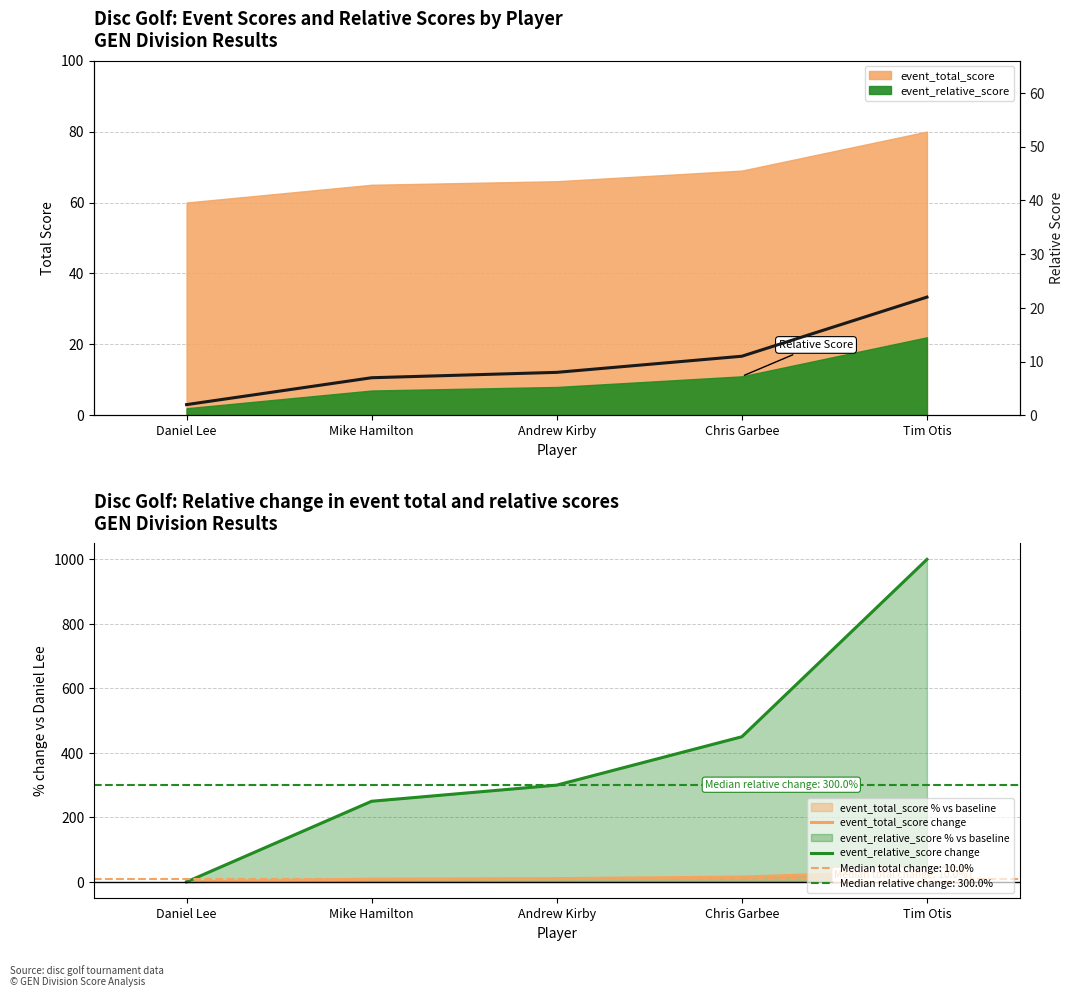

The event_relative_score change series shows 1757.8 at Tim Otis. True or false?

False